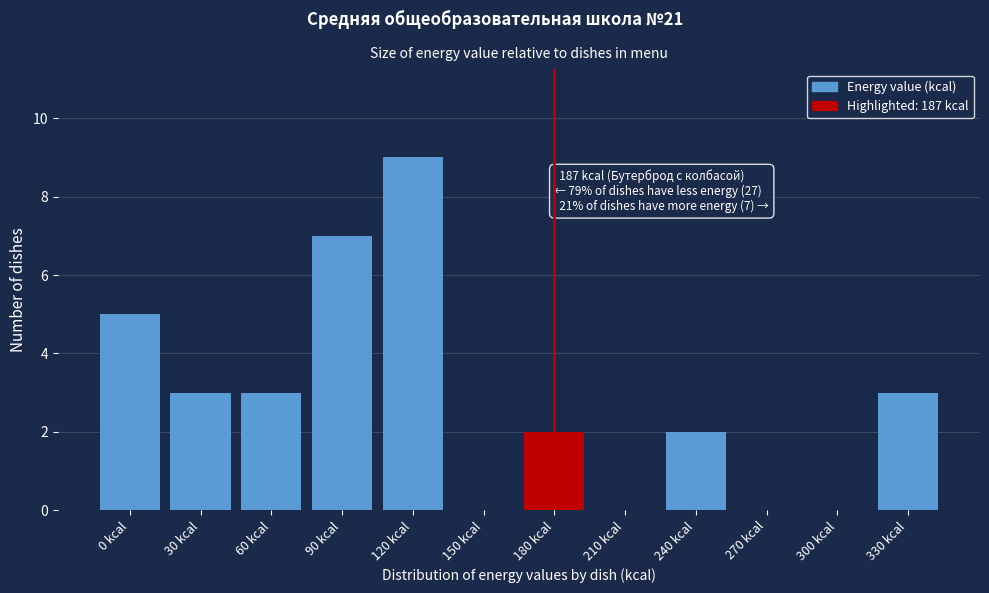

Reading left to right, extract all data points from this chart.

0 kcal=5	30 kcal=3	60 kcal=3	90 kcal=7	120 kcal=9	150 kcal=0	180 kcal=2	210 kcal=0	240 kcal=2	270 kcal=0	300 kcal=0	330 kcal=3